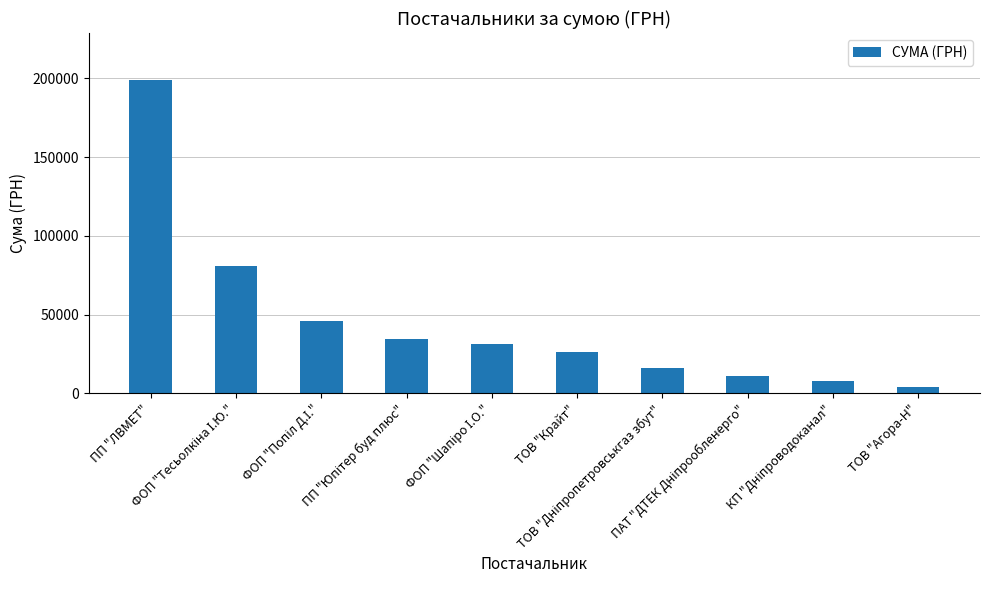

What position from the left is ТОВ "Агора-Н"?

10